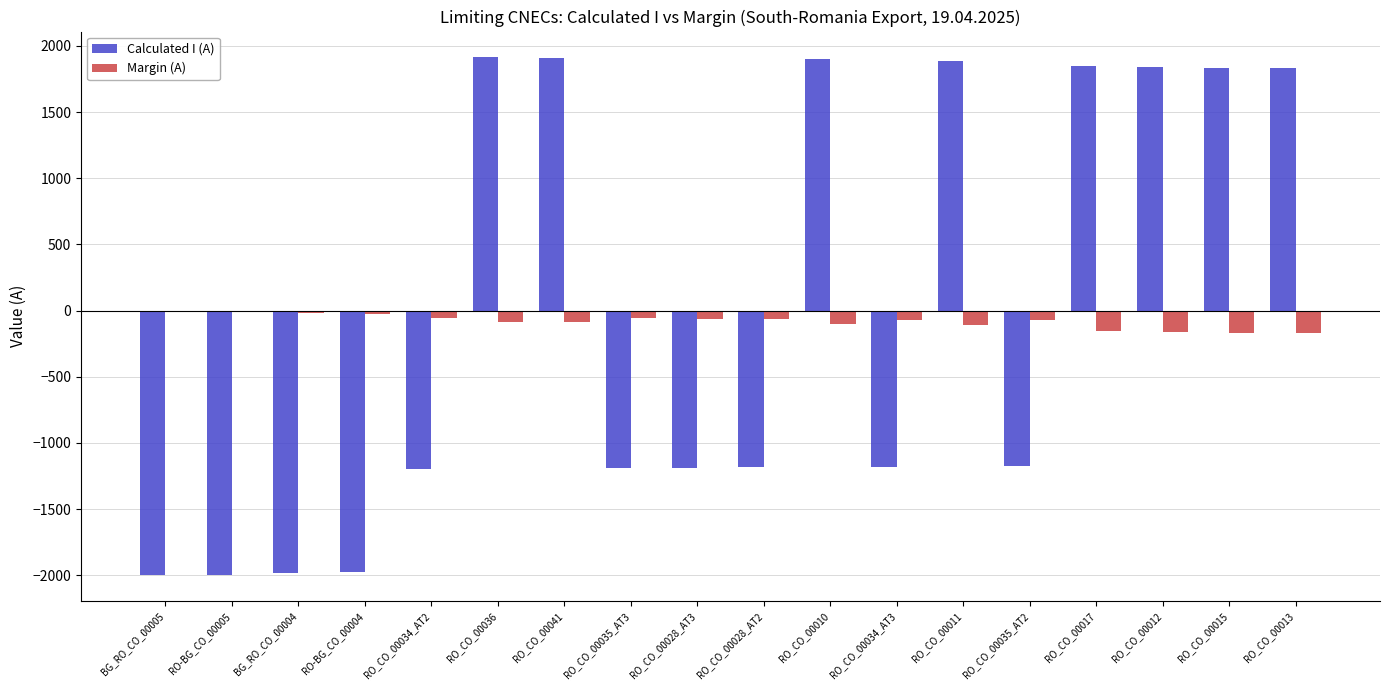

What is the highest value of the Calculated I (A) series?

1913